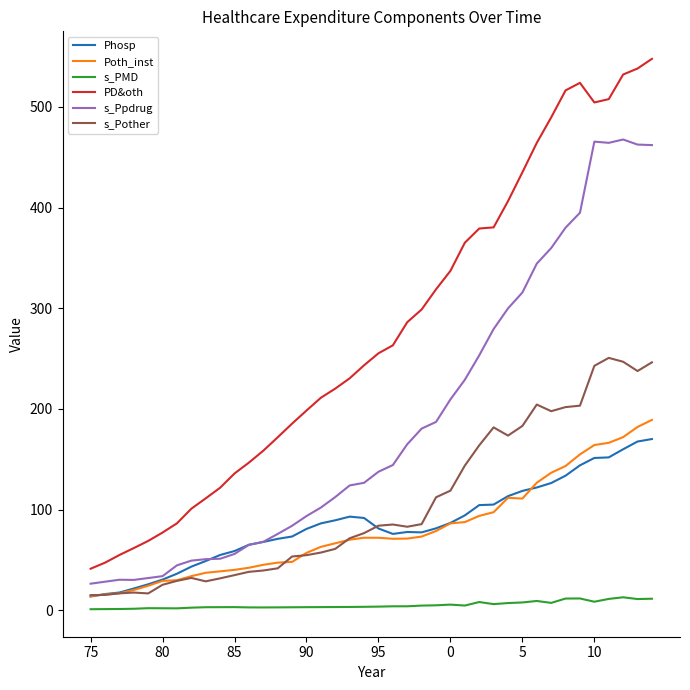

Which series has the largest total across all categories?

PD&oth